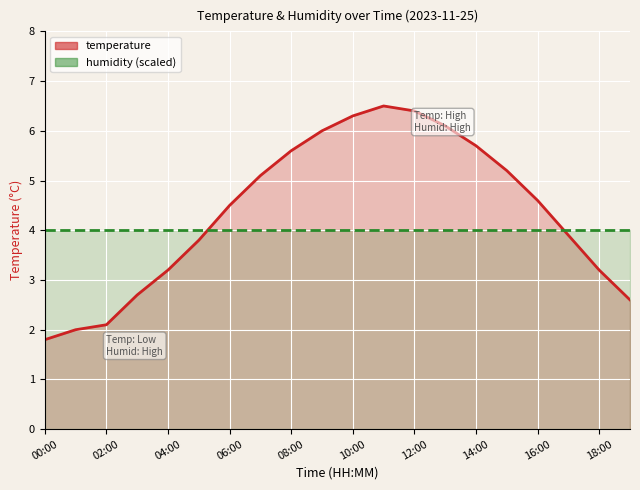

Between 04:00 and 15, which series saw the biggest shift?

temperature